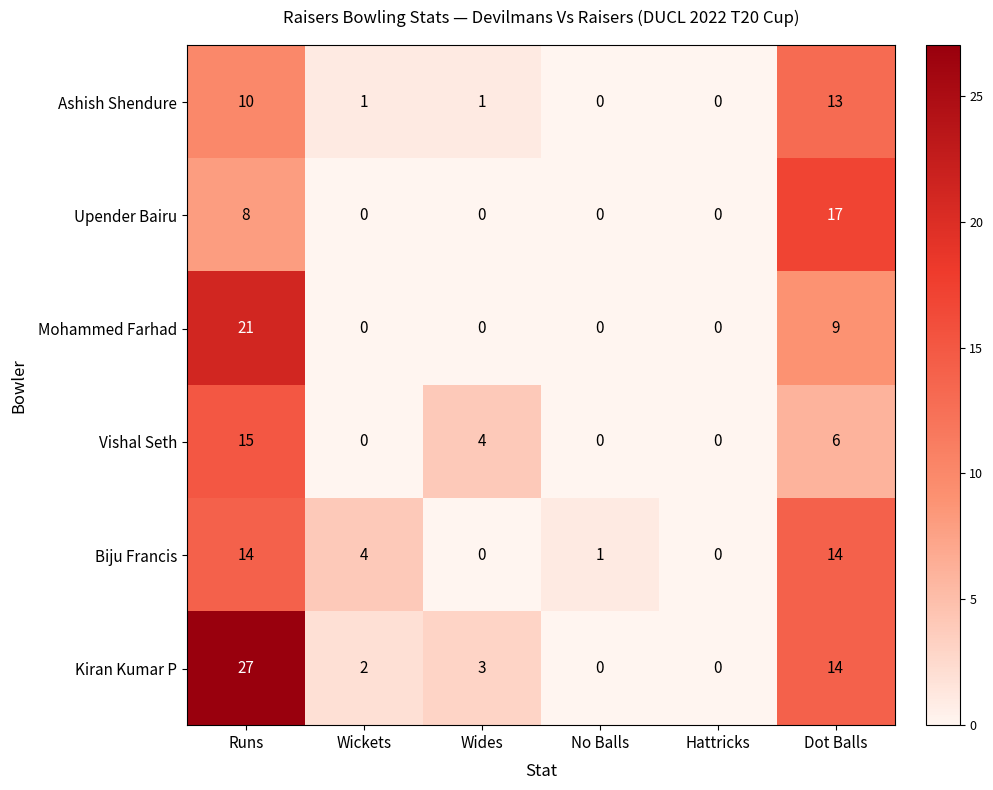

How many distinct data groups are displayed?

6